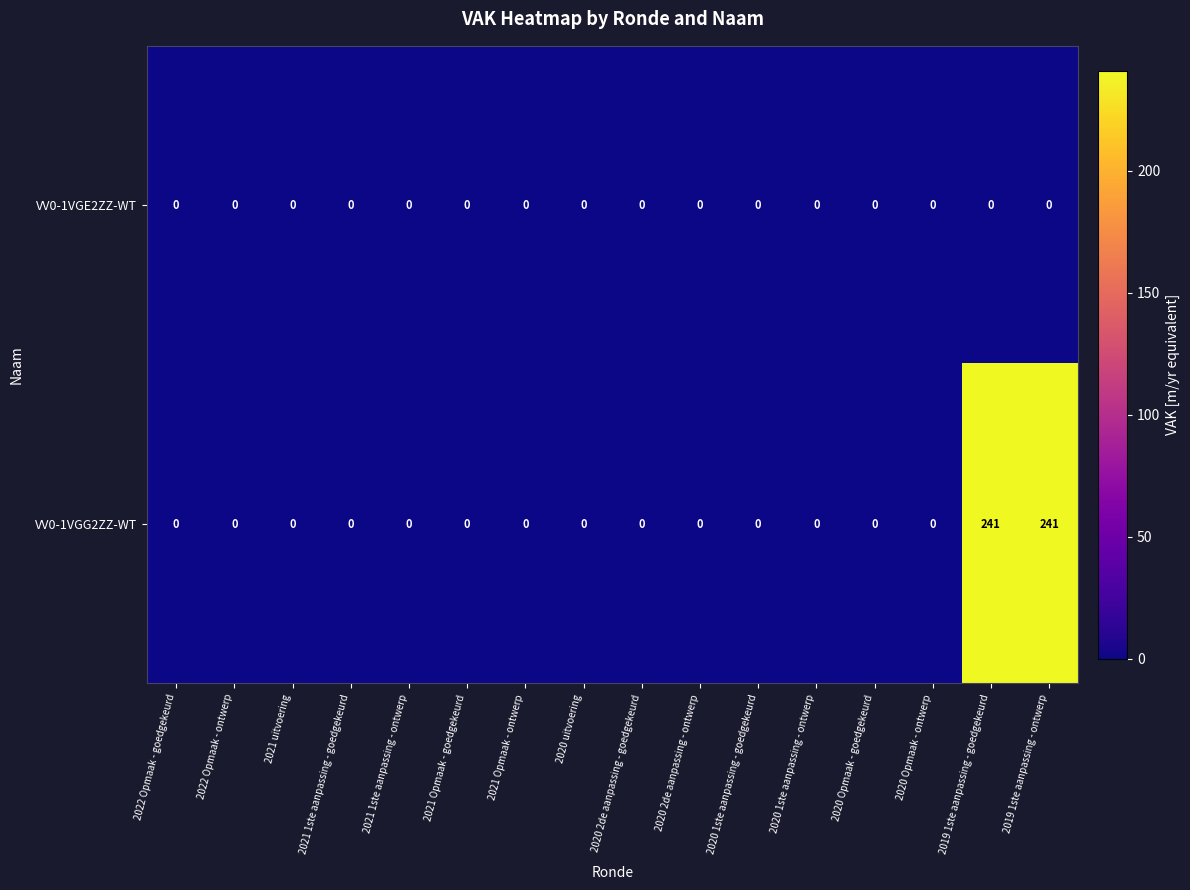

What is the maximum value shown in the chart?

241